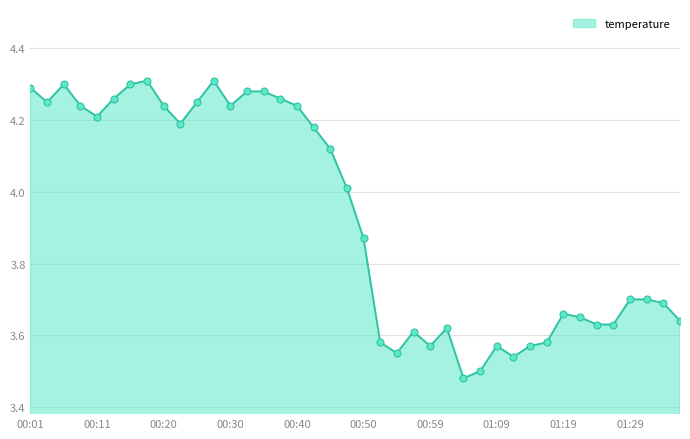

What is the difference between the maximum and minimum values?

0.8